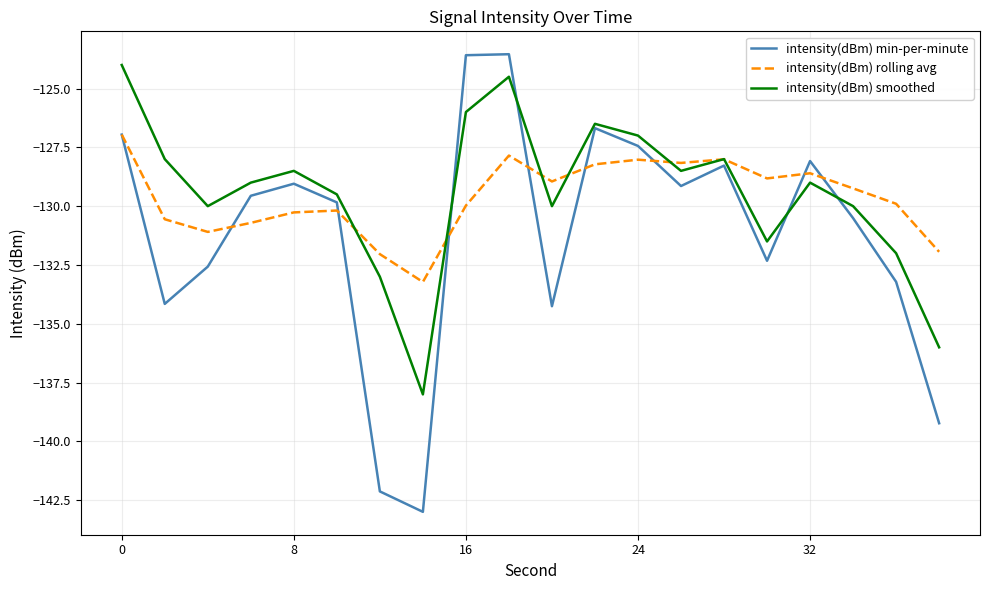

True or false: intensity(dBm) smoothed and intensity(dBm) min-per-minute intersect in this chart.

True